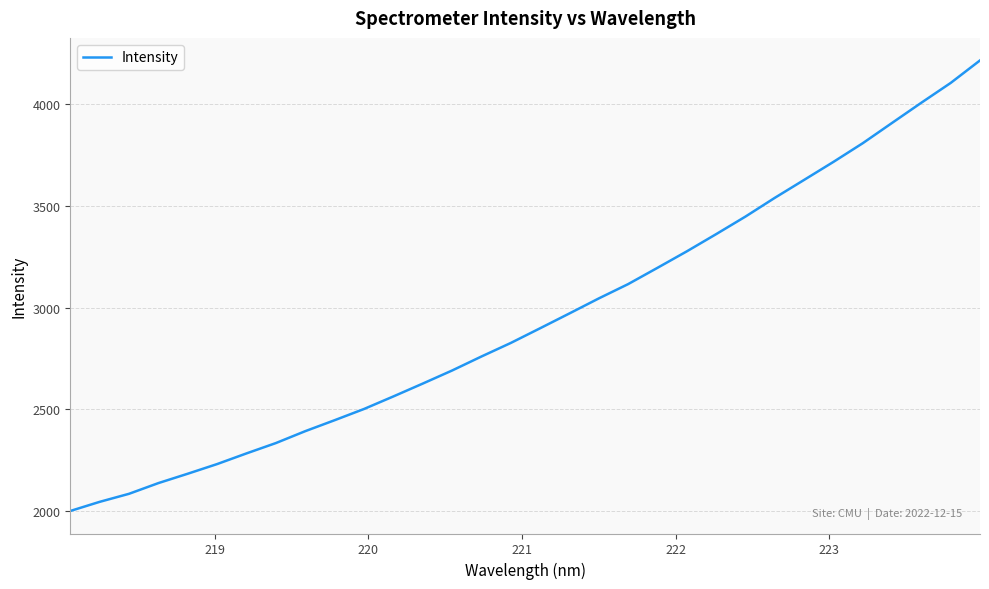

What is the greatest value displayed?

4216.3